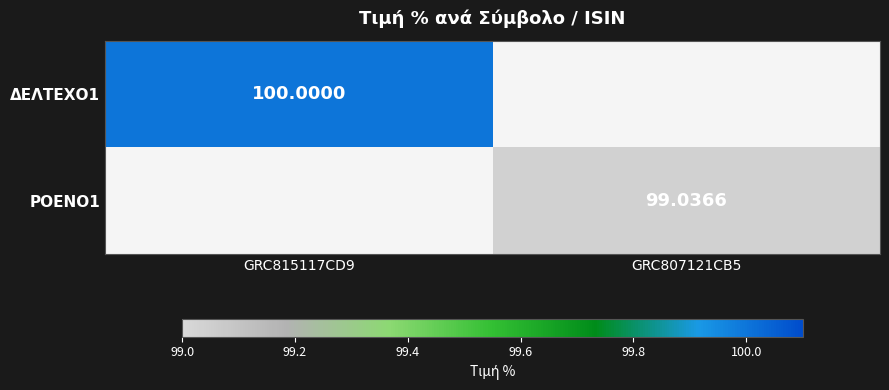

Rank the categories by ΡΟΕΝΟ1 value from lowest to highest.

GRC815117CD9, GRC807121CB5